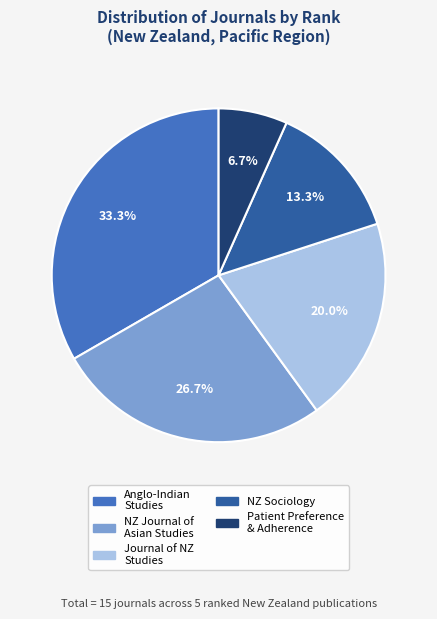

Is there a majority slice in this chart?

No